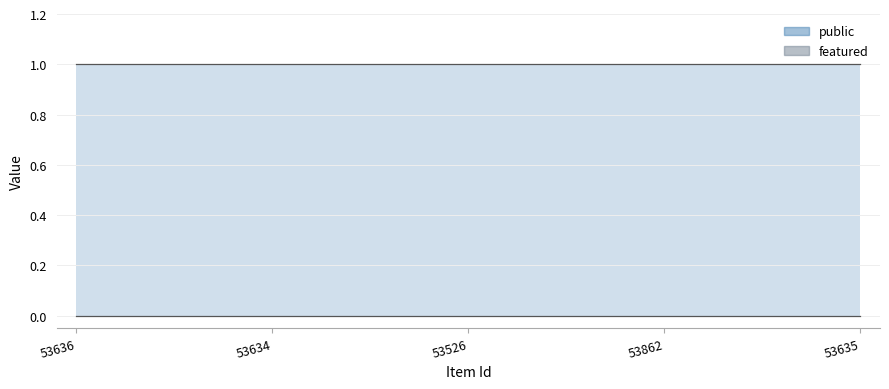

Reading left to right, what are all the values shown in this chart?

public: 1	1	1	1	1
featured: 0	0	0	0	0